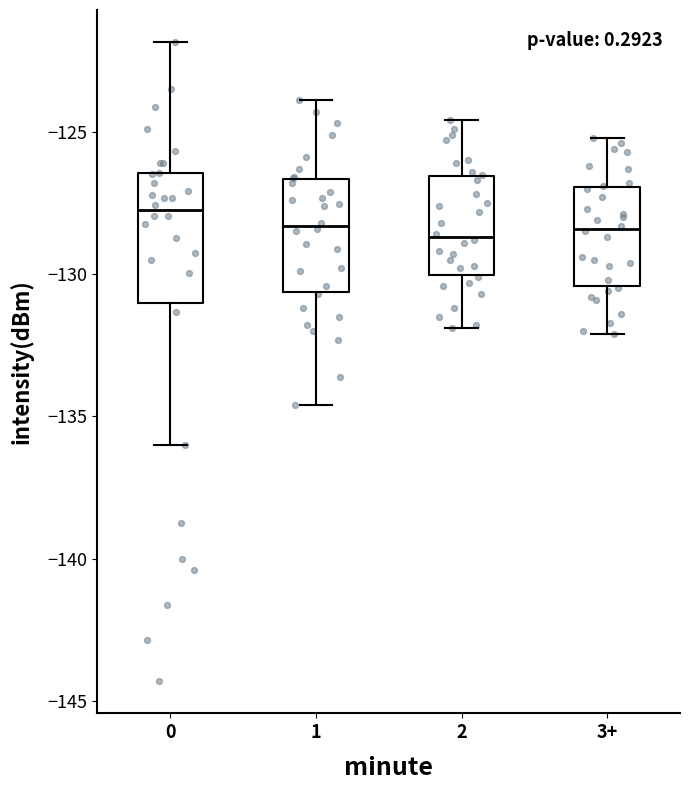

Where is the lower edge of the box for 1 on the y-axis? The values are not printed on the chart, so give them approximately, as read against the axis.

-130.5